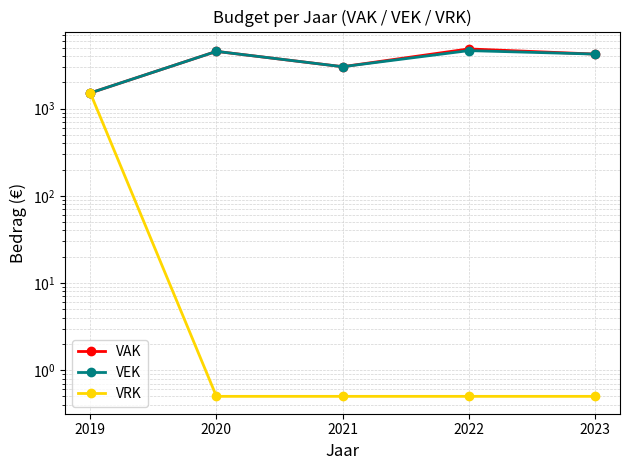

Does the chart display data point markers on the line(s)?

Yes